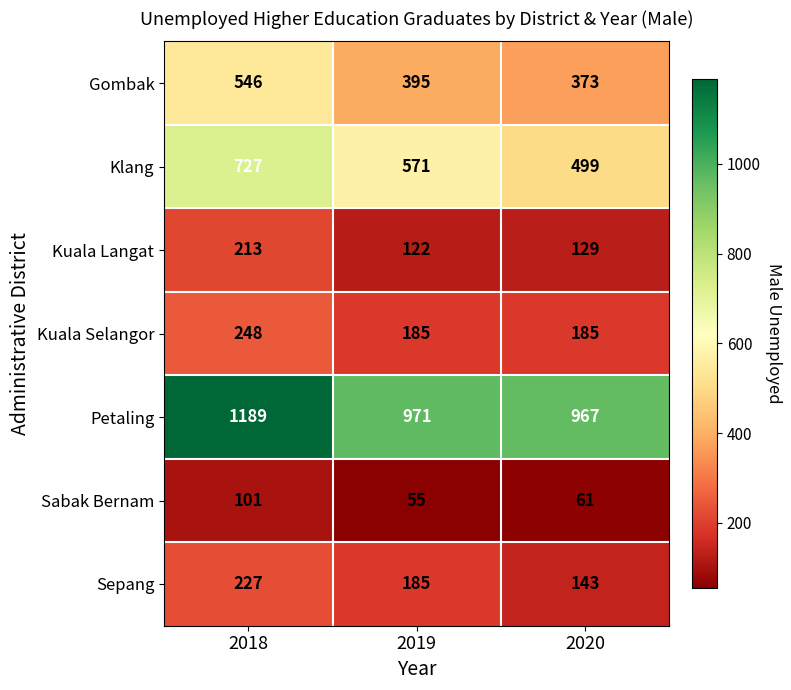

What is the difference between the highest and lowest values at 2019?

916